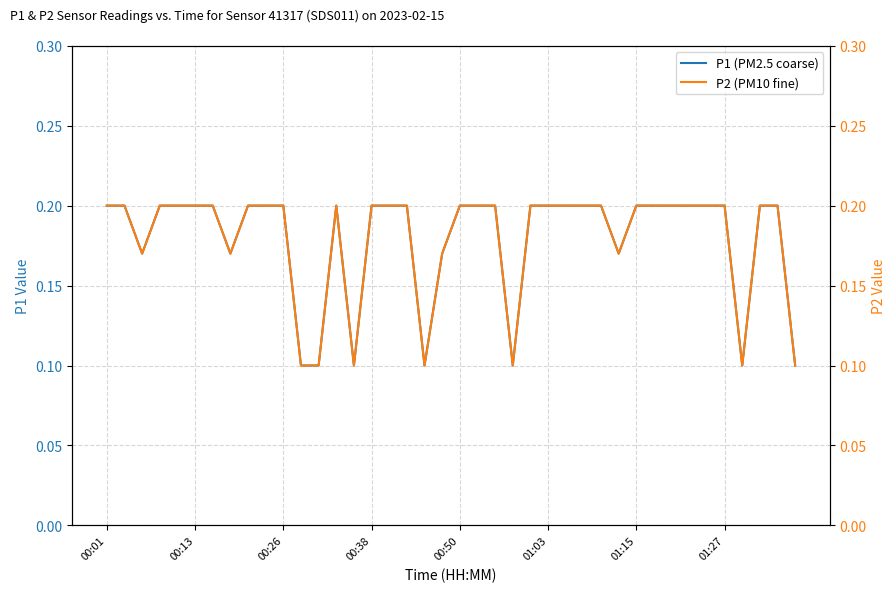

True or false: P2 (PM10 fine) and P1 (PM2.5 coarse) intersect in this chart.

False